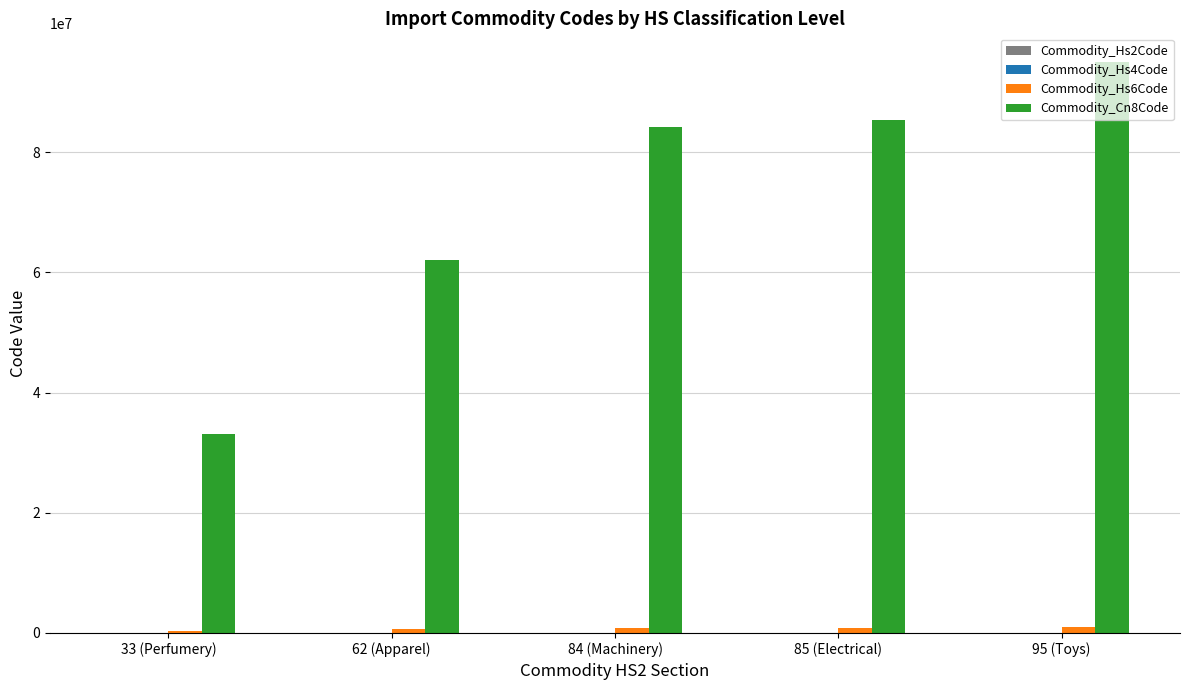

Which category has the highest value across all series?

95 (Toys)